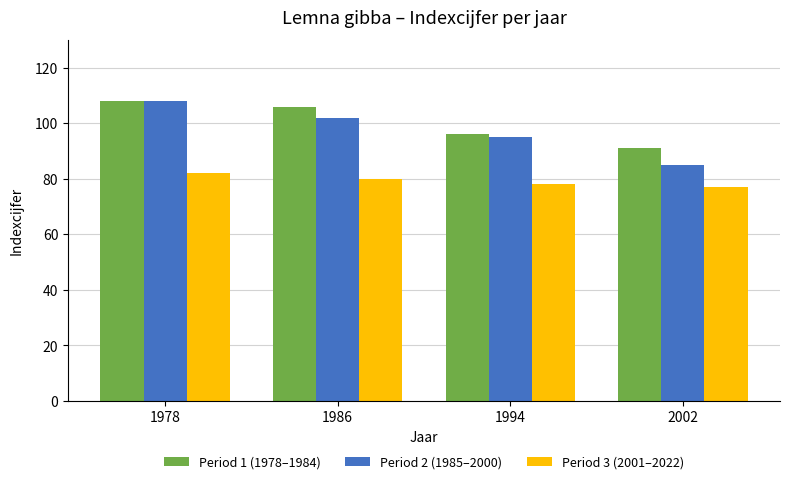

What is the approximate value of Period 2 (1985–2000) at 1994, to the nearest 5?

95